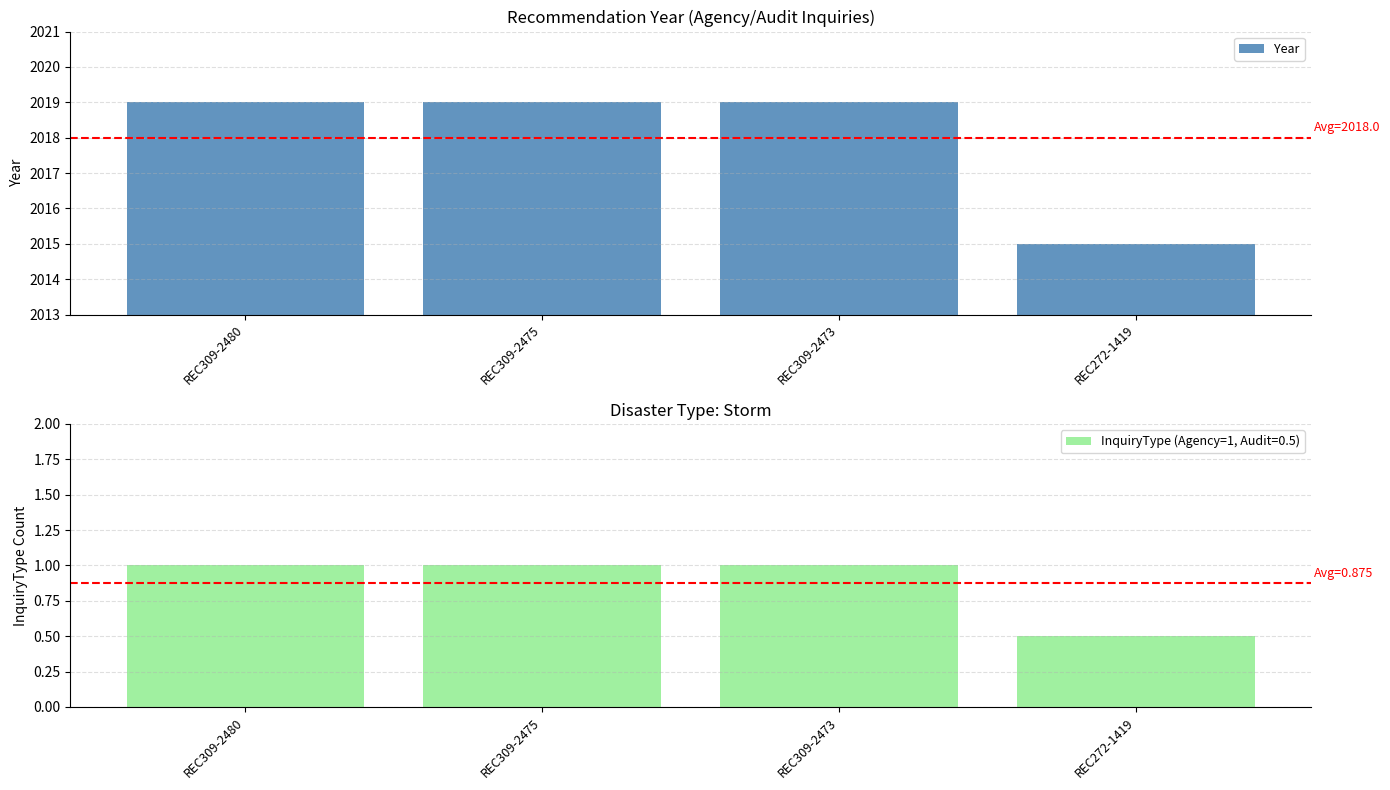

At which label is the value closest to 2017?

REC309-2480